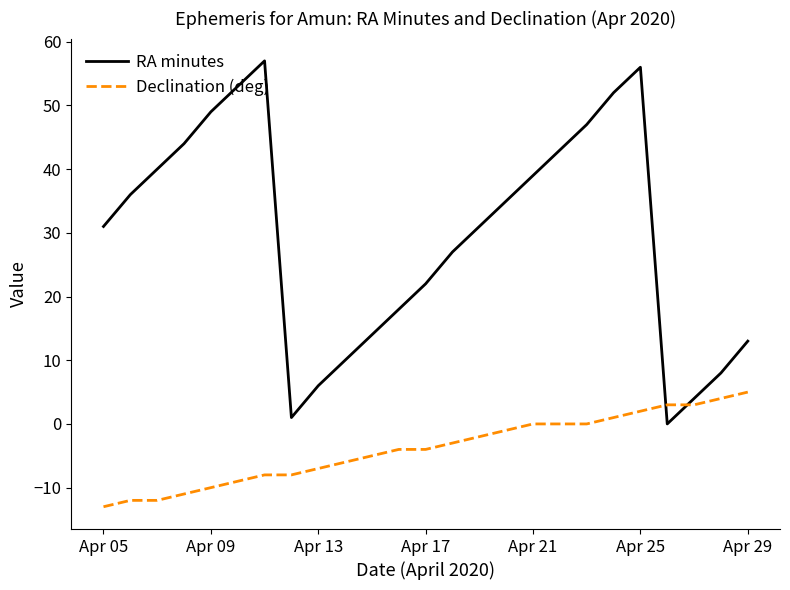

What is the difference between the maximum and minimum values in the Declination (deg) series?

18